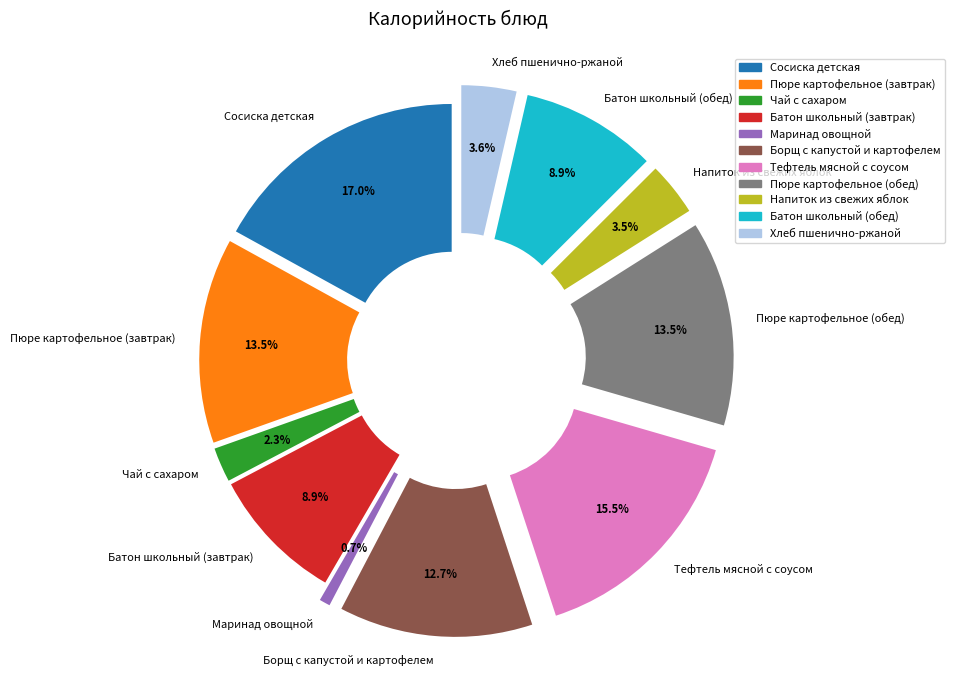

Which slice is the largest?

Сосиска детская